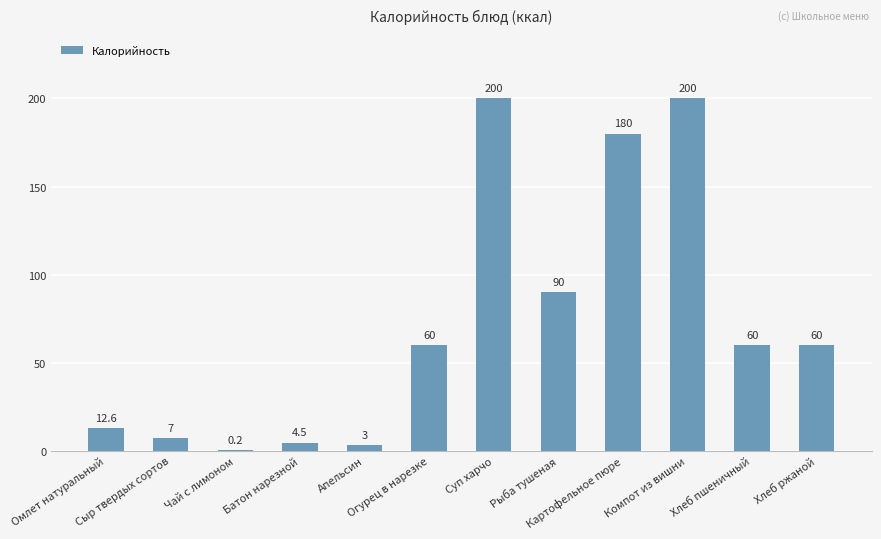

Are the bars horizontal?

No